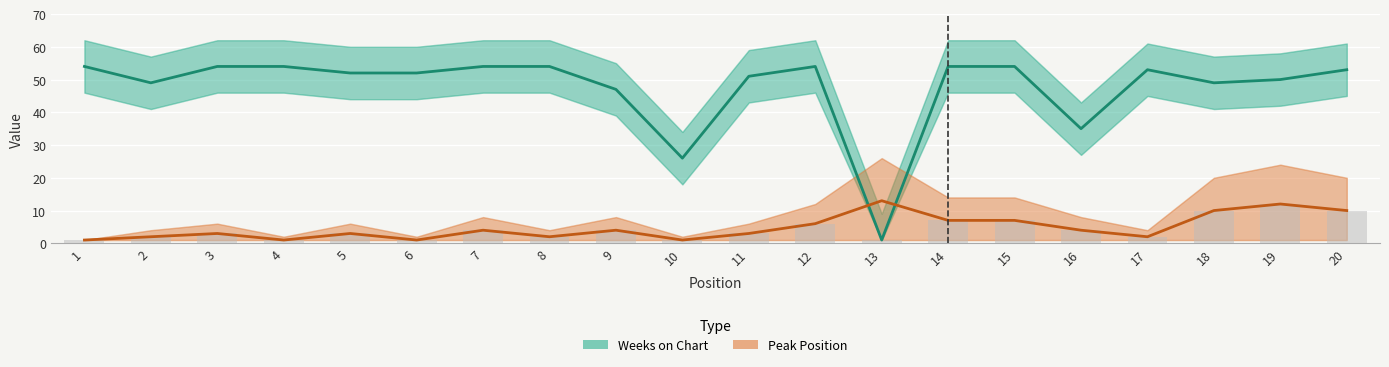

The value of Peak Position at 10 is 1. True or false?

True